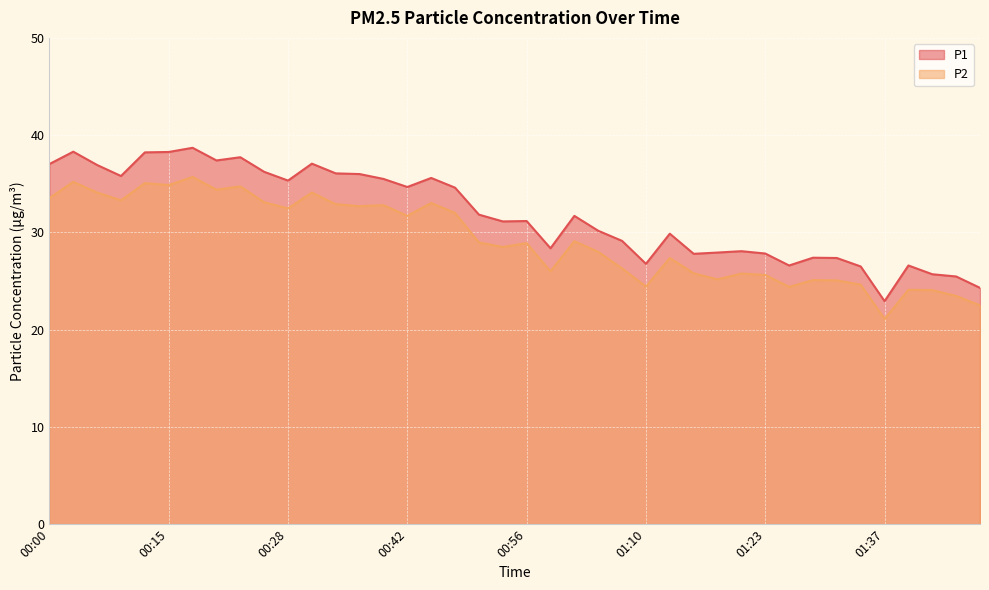

At how many categories does at least one series exceed 34?

18